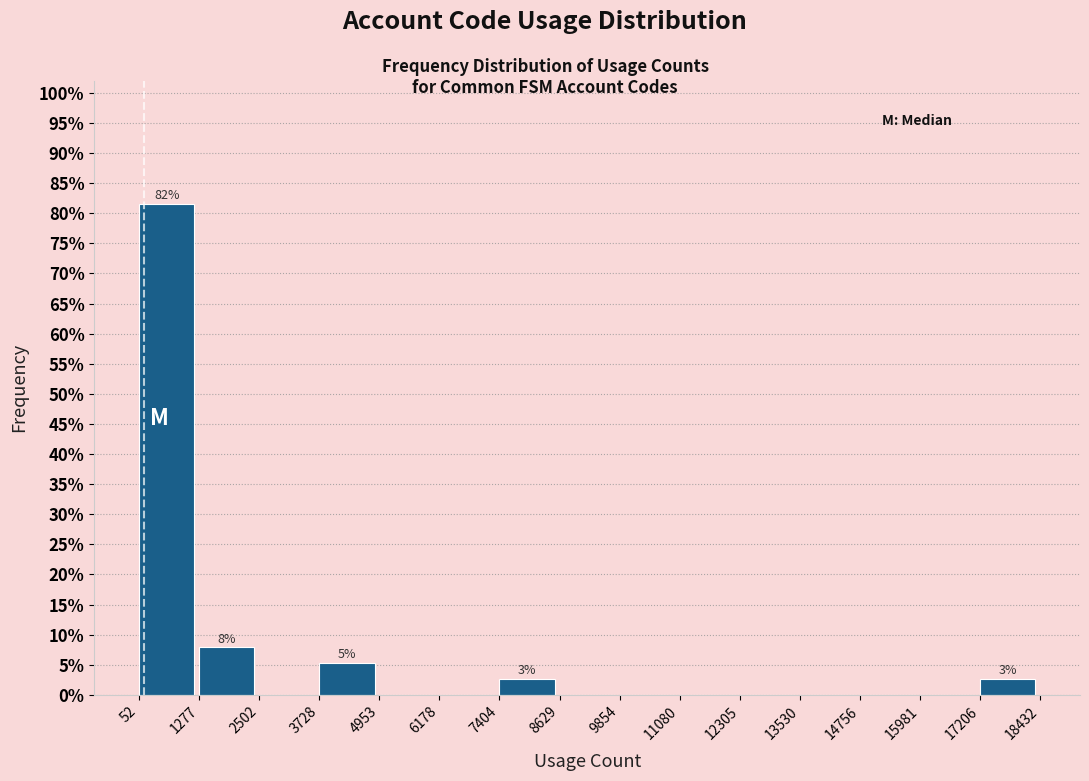

Over which range of the x-axis is the bar tallest?

52 to 1277